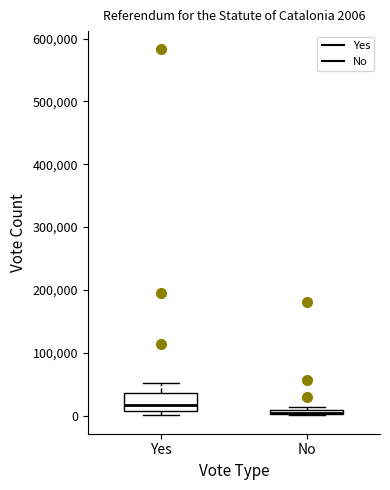

Which box is the tallest, from its lower edge to its upper edge?

Yes